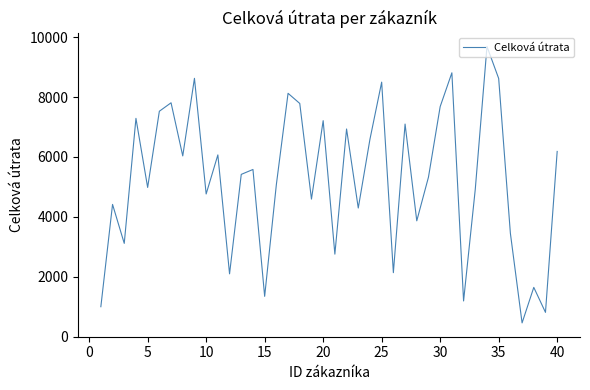

What is the sum of all values?

209803.6